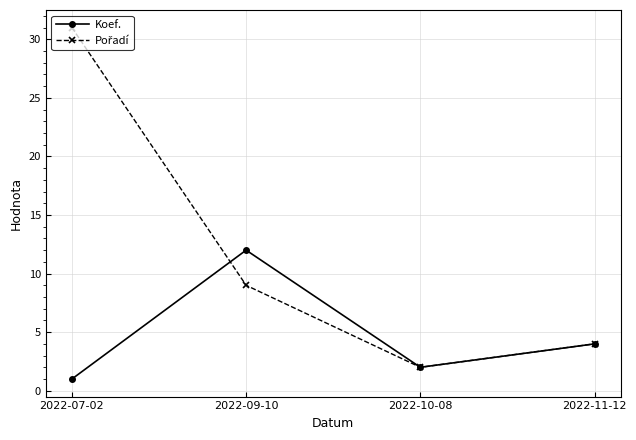

Where is the first local maximum for Koef.?

2022-09-10